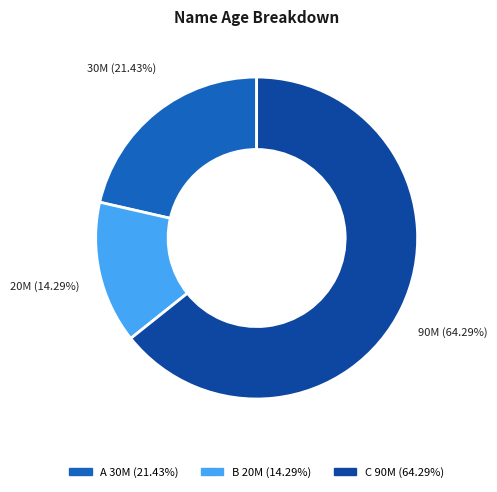

Which has a higher value, C or B?

C